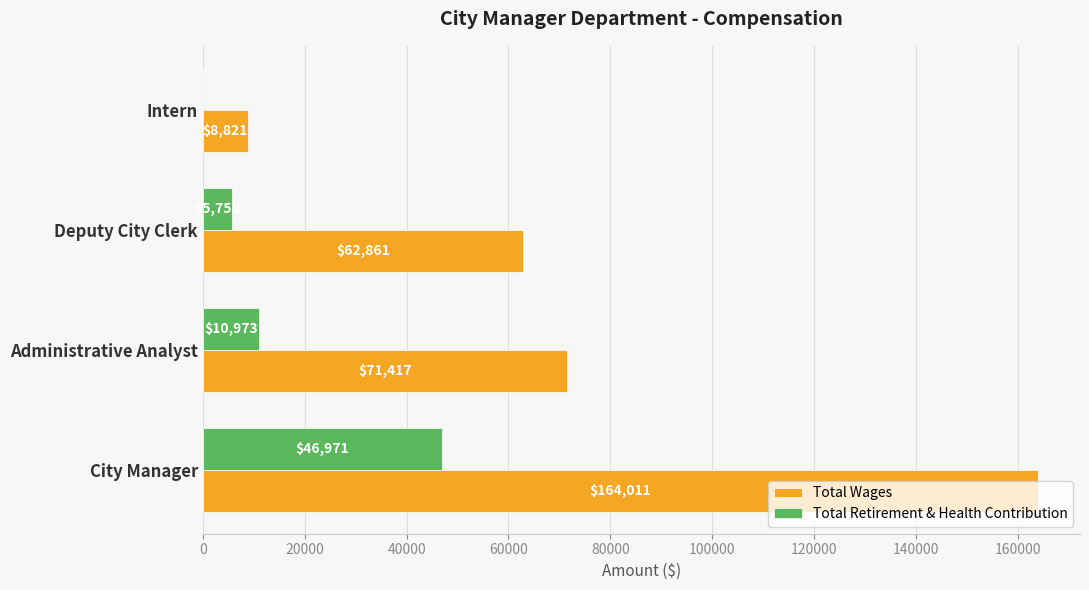

Where is Total Wages nearest to the value 86416?

Administrative Analyst